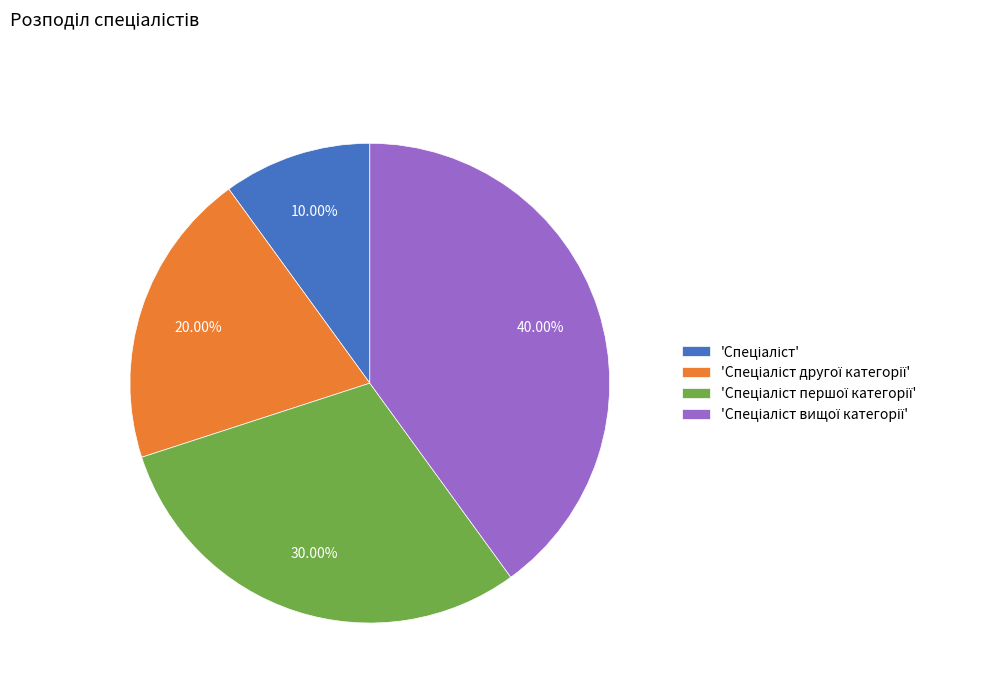

Is there any slice that represents more than half of the pie?

No